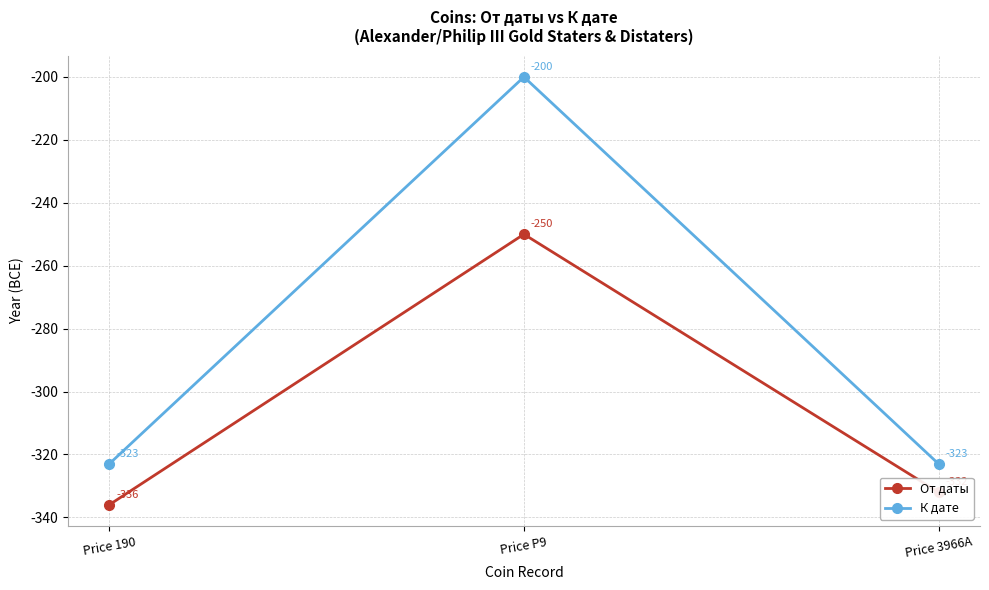

Where is К дате nearest to the value -261?

Price P9